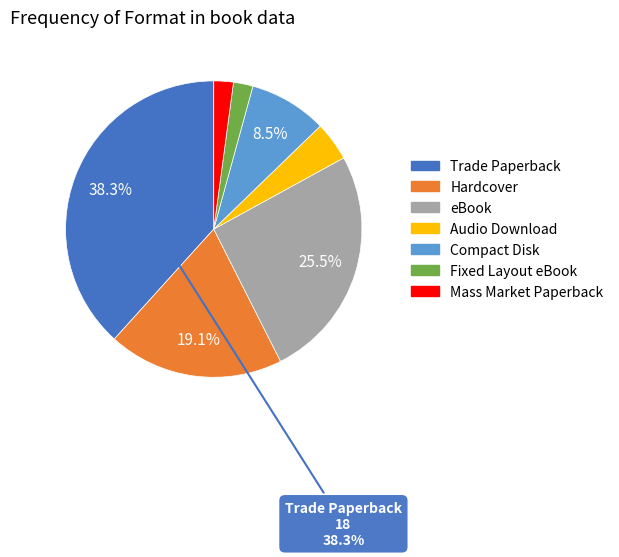

Does any single category account for the majority?

No